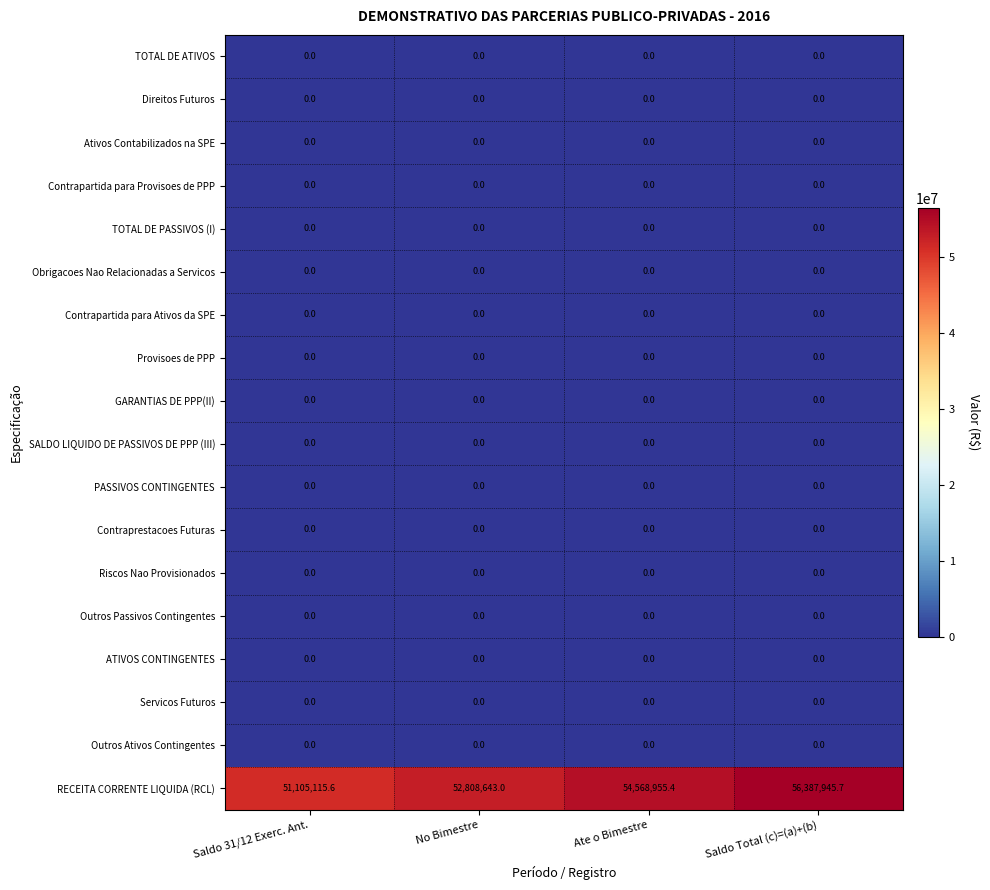

The value of Outros Ativos Contingentes at No Bimestre is 0.0. True or false?

True